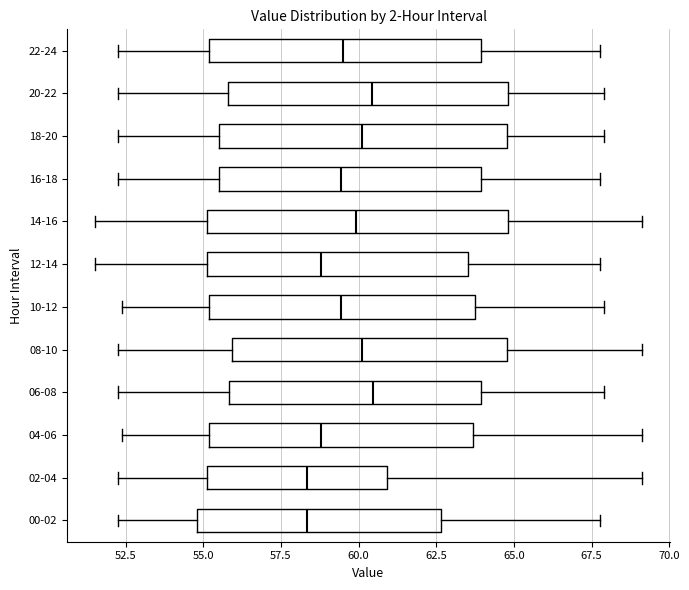

Reading bottom to top, read every box against the x-axis: the position of its median line, the range the box covers, and the ends of its whiskers. The values are not printed on the chart, so give them approximately, as read against the axis.

00-02: median 58.5, box 55.0 to 62.5, whiskers 52.0 to 68.0
02-04: median 58.5, box 55.0 to 61.0, whiskers 52.0 to 69.0
04-06: median 59.0, box 55.0 to 63.5, whiskers 52.5 to 69.0
06-08: median 60.5, box 56.0 to 64.0, whiskers 52.0 to 68.0
08-10: median 60.0, box 56.0 to 65.0, whiskers 52.0 to 69.0
10-12: median 59.5, box 55.0 to 63.5, whiskers 52.5 to 68.0
12-14: median 59.0, box 55.0 to 63.5, whiskers 51.5 to 68.0
14-16: median 60.0, box 55.0 to 65.0, whiskers 51.5 to 69.0
16-18: median 59.5, box 55.5 to 64.0, whiskers 52.0 to 68.0
18-20: median 60.0, box 55.5 to 65.0, whiskers 52.0 to 68.0
20-22: median 60.5, box 56.0 to 65.0, whiskers 52.0 to 68.0
22-24: median 59.5, box 55.0 to 64.0, whiskers 52.0 to 68.0